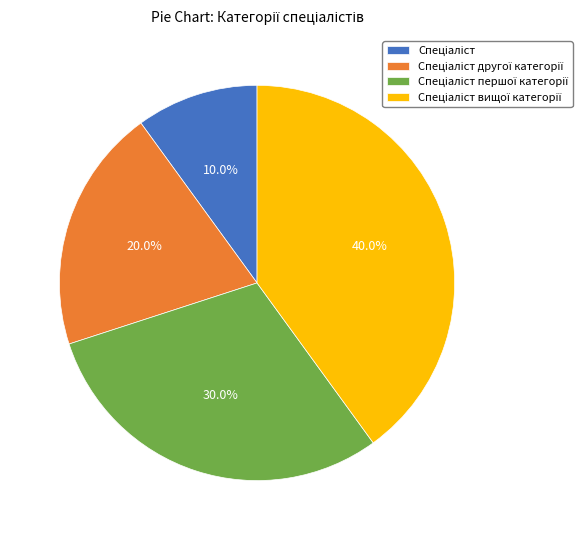

Is there any slice that represents more than half of the pie?

No